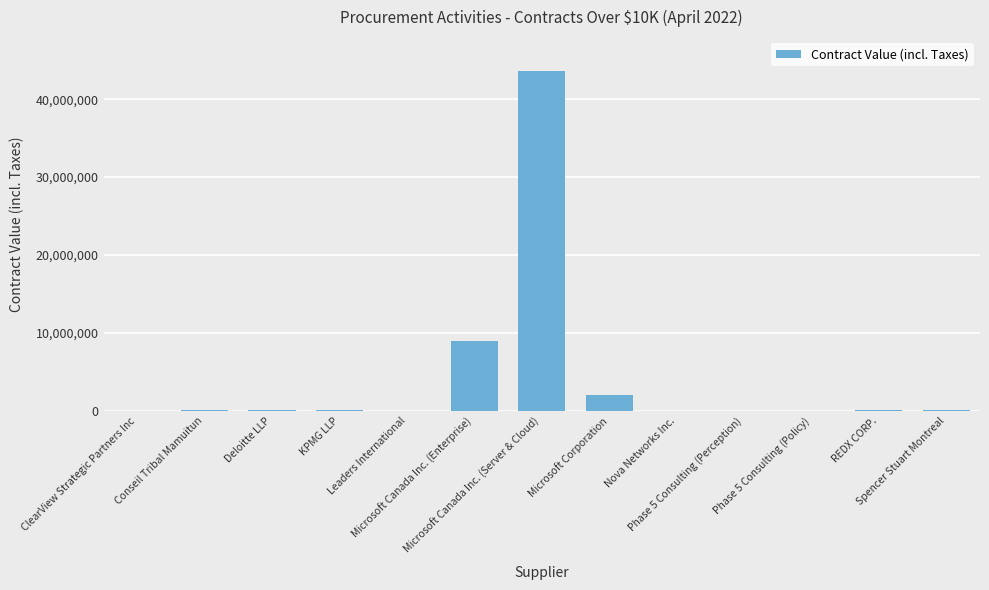

Does the chart contain stacked bars?

No